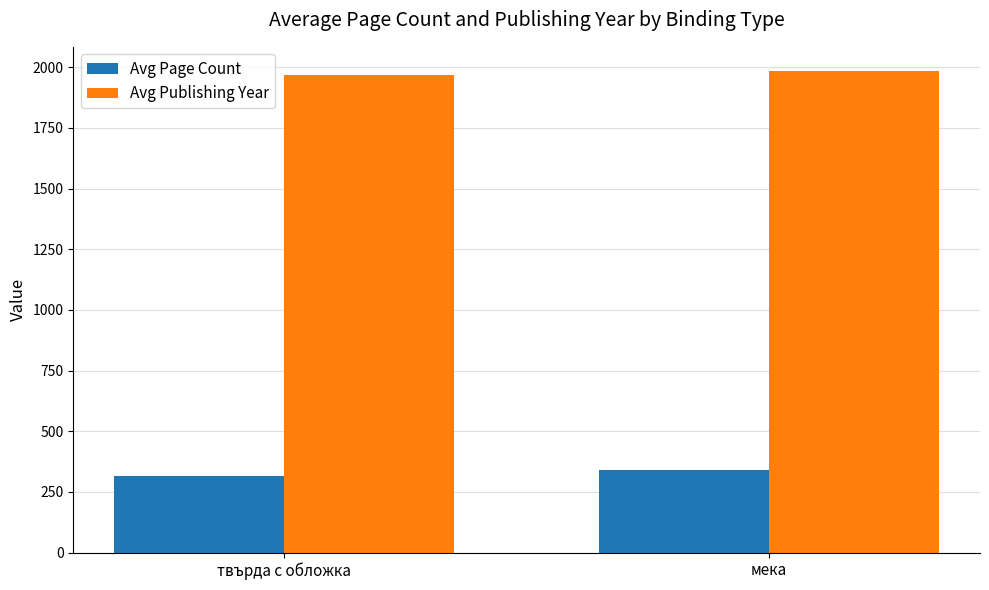

What is the sum of the Avg Publishing Year values at твърда с обложка and мека?

3954.7